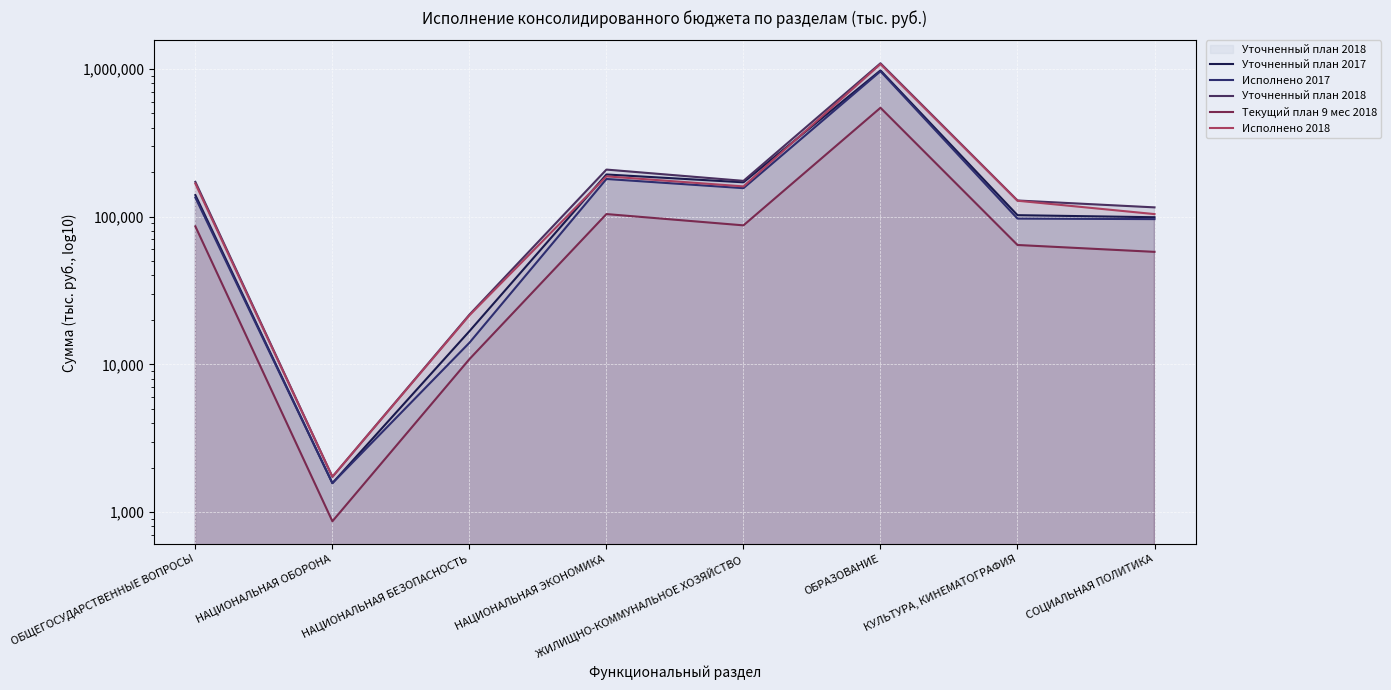

Between НАЦИОНАЛЬНАЯ ЭКОНОМИКА and КУЛЬТУРА, КИНЕМАТОГРАФИЯ, which series saw the biggest shift?

Уточненный план 2017